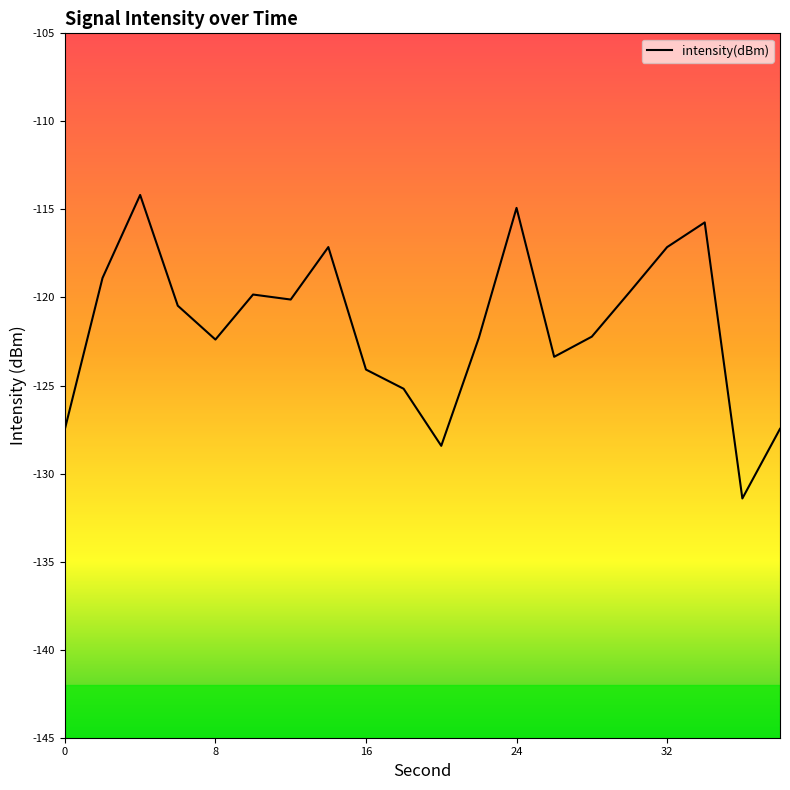

What is the minimum value shown in the chart?

-131.4